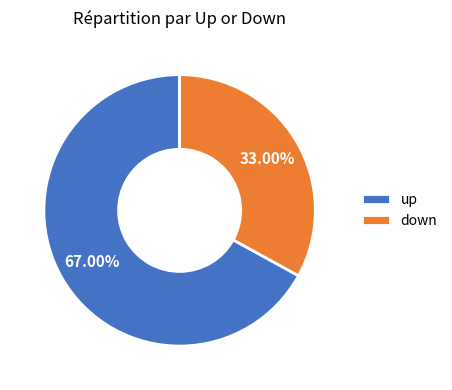

The up slice represents 59% of the pie. True or false?

False